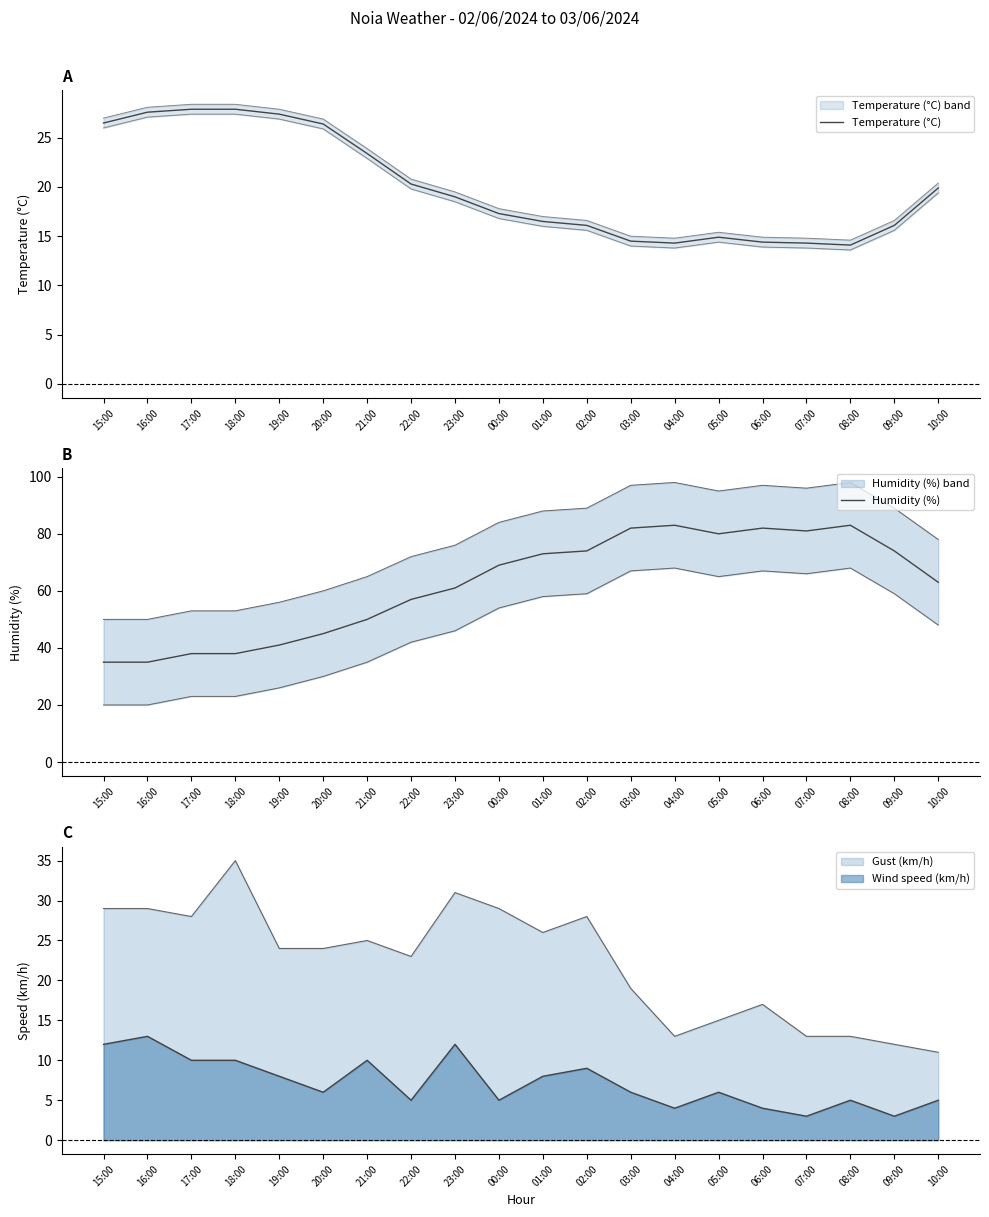

What is the minimum value for Humidity (%)?

35.0